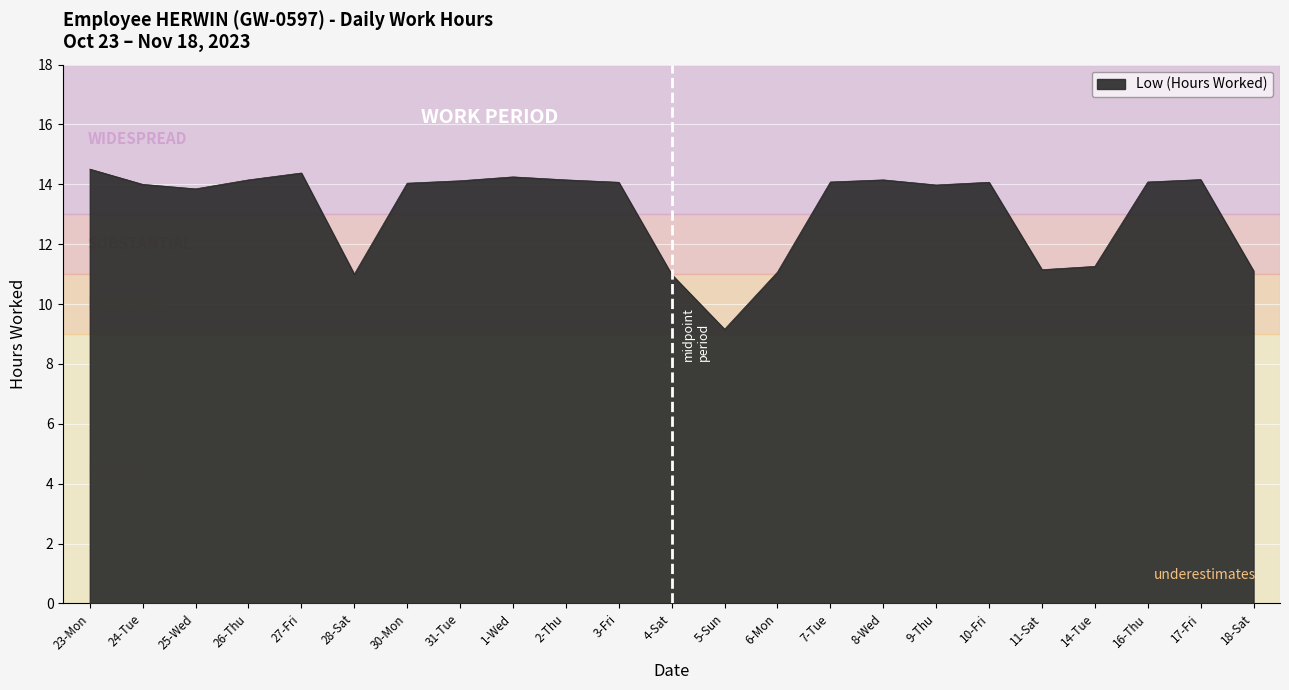

What is the difference between the values at 5-Sun and 10-Fri?

4.9